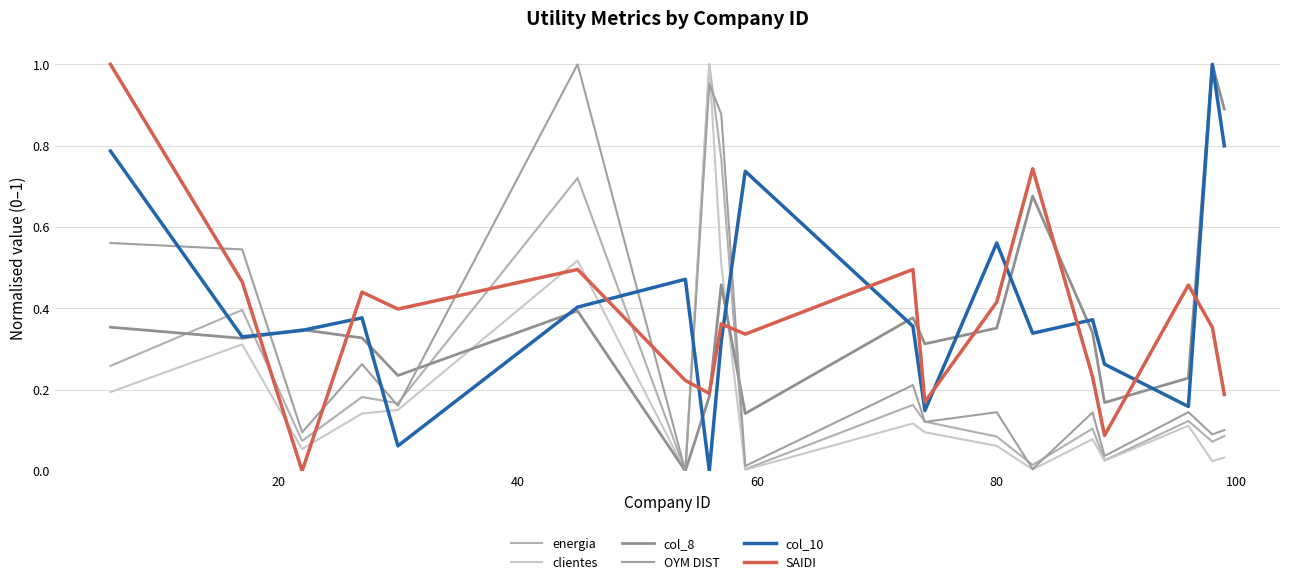

Does the chart display data point markers on the line(s)?

No